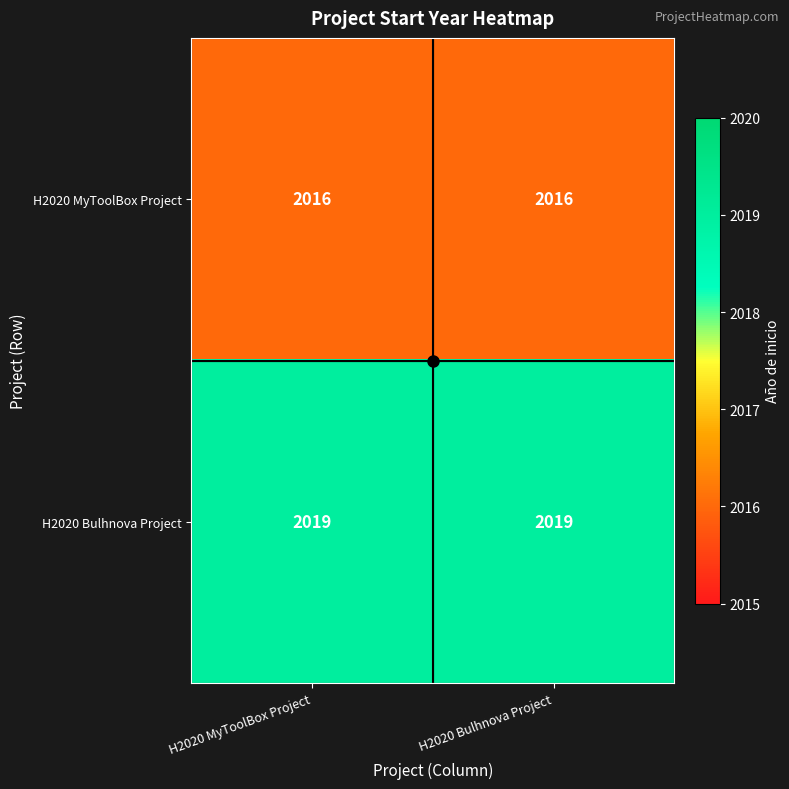

Rank the series by their maximum value, from lowest to highest.

H2020 MyToolBox Project, H2020 Bulhnova Project